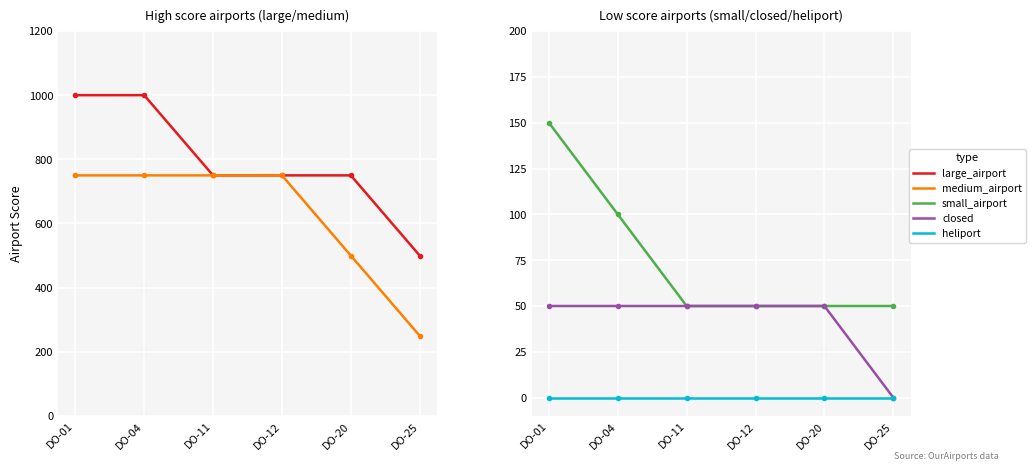

Which series has the largest total across all categories?

large_airport